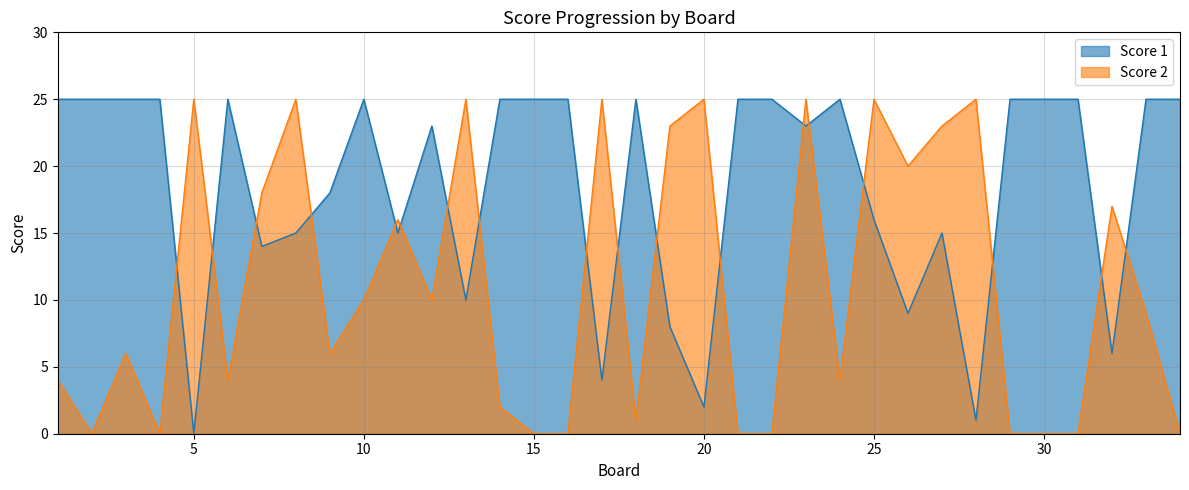

Where do Score 2 and Score 1 first cross each other?

4 and 5